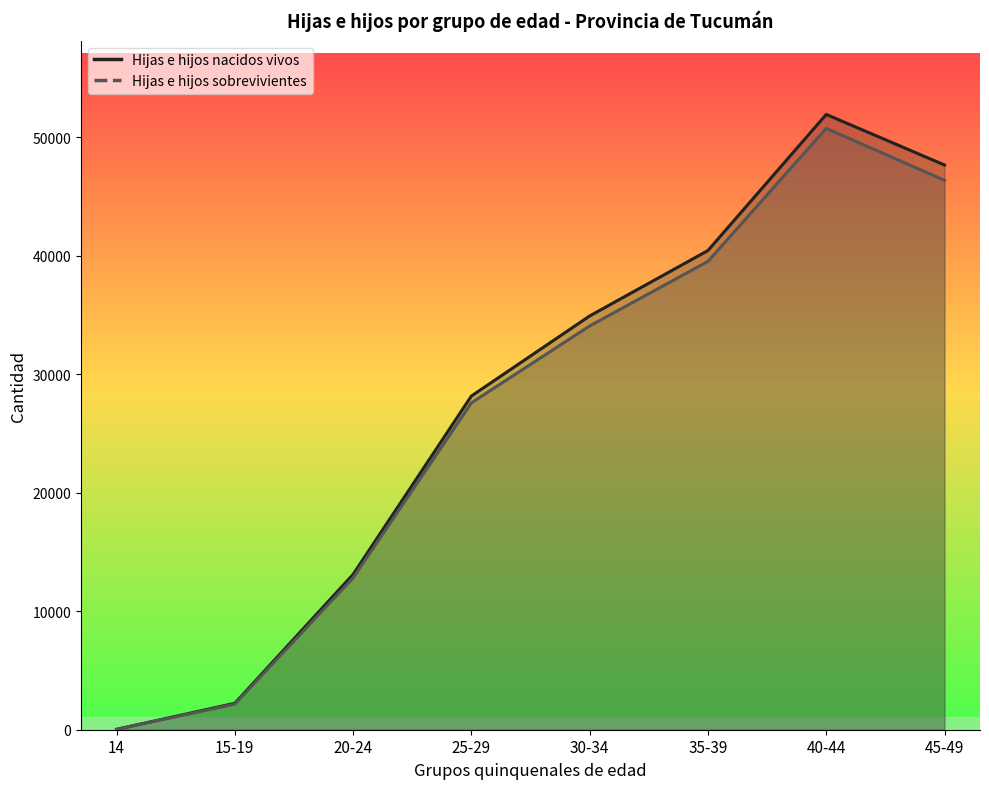

True or false: Hijas e hijos nacidos vivos has more than 2 points higher than both neighbors.

False